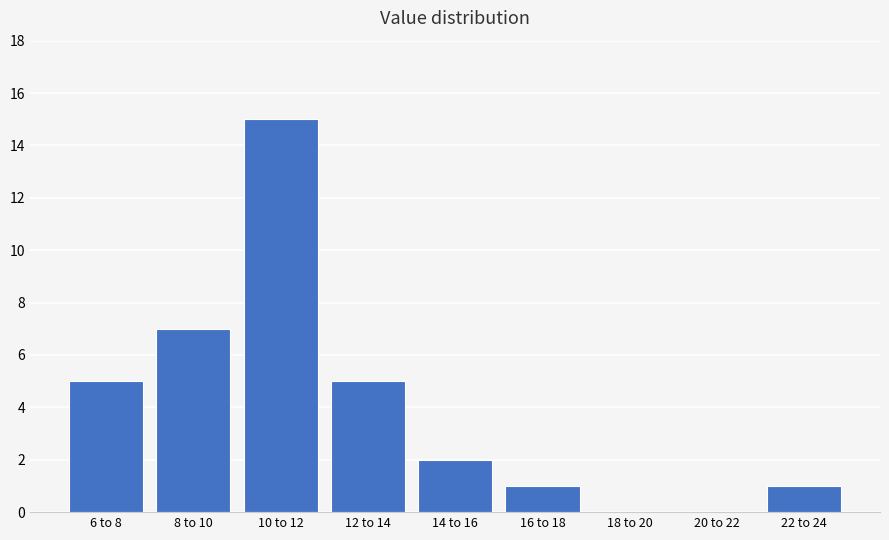

Reading left to right, what are all the values shown in this chart?

6 to 8=5	8 to 10=7	10 to 12=15	12 to 14=5	14 to 16=2	16 to 18=1	18 to 20=0	20 to 22=0	22 to 24=1